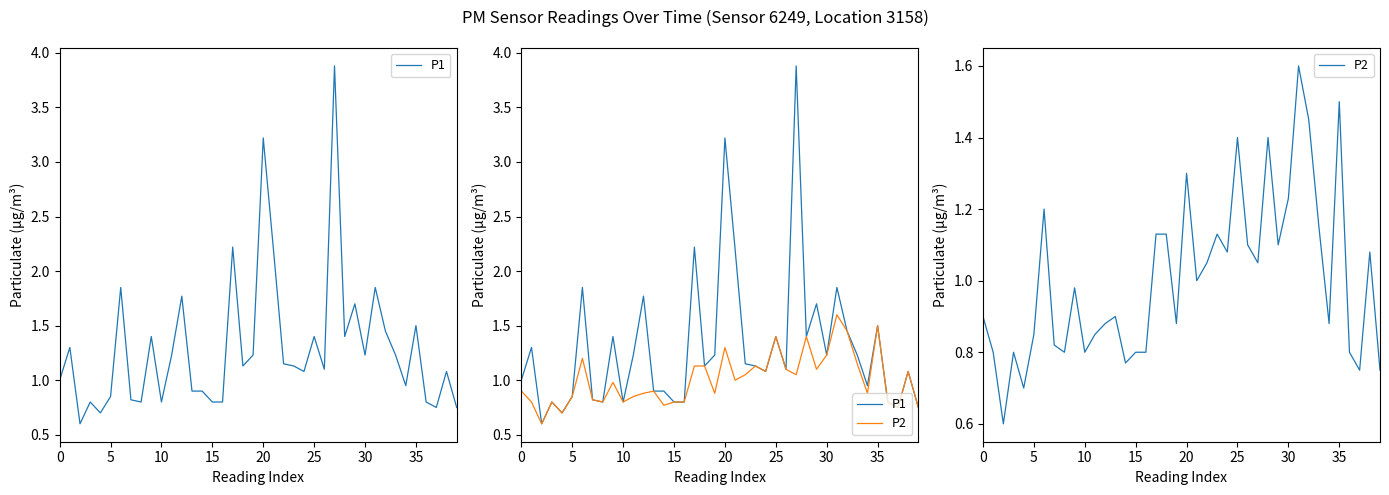

Is it true that P2 equals 1.8 at 22?

False